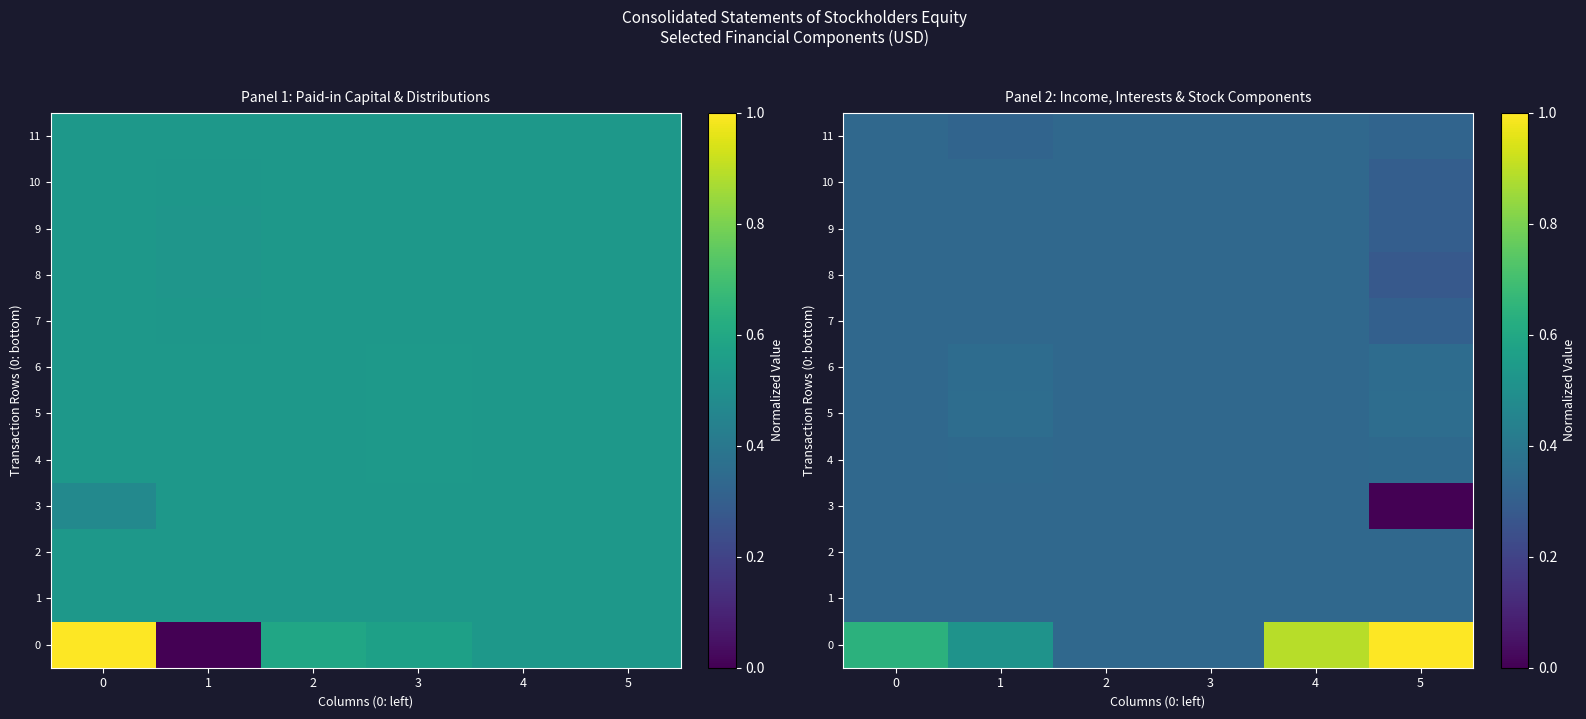

List the series in order of their peak value, lowest first.

3, 7, 8, 9, 10, 11, 1, 2, 4, 6, 5, 0